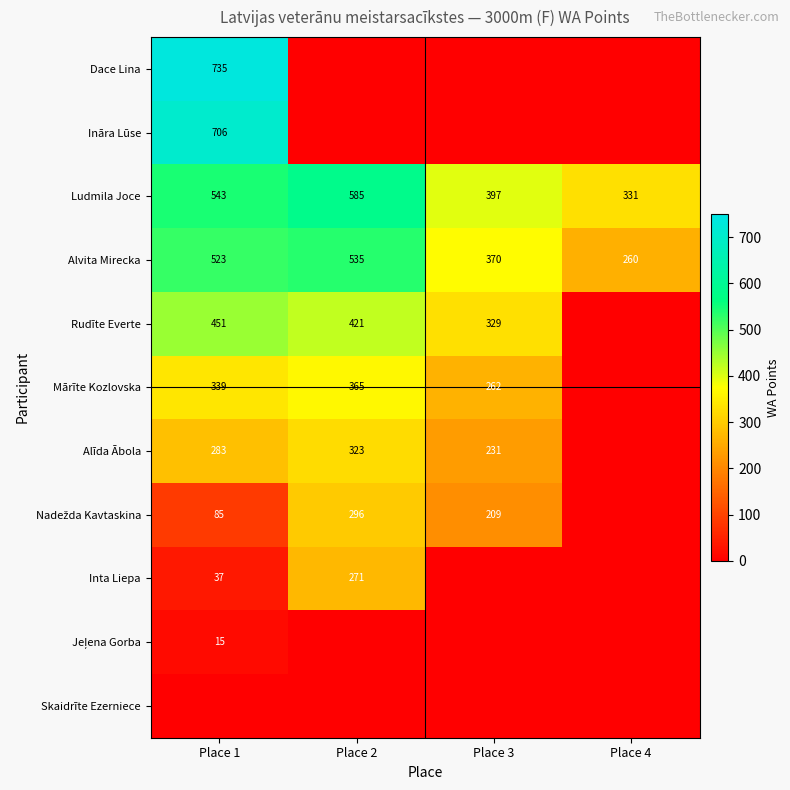

Is it true that Mārīte Kozlovska equals 588 at Place 1?

False